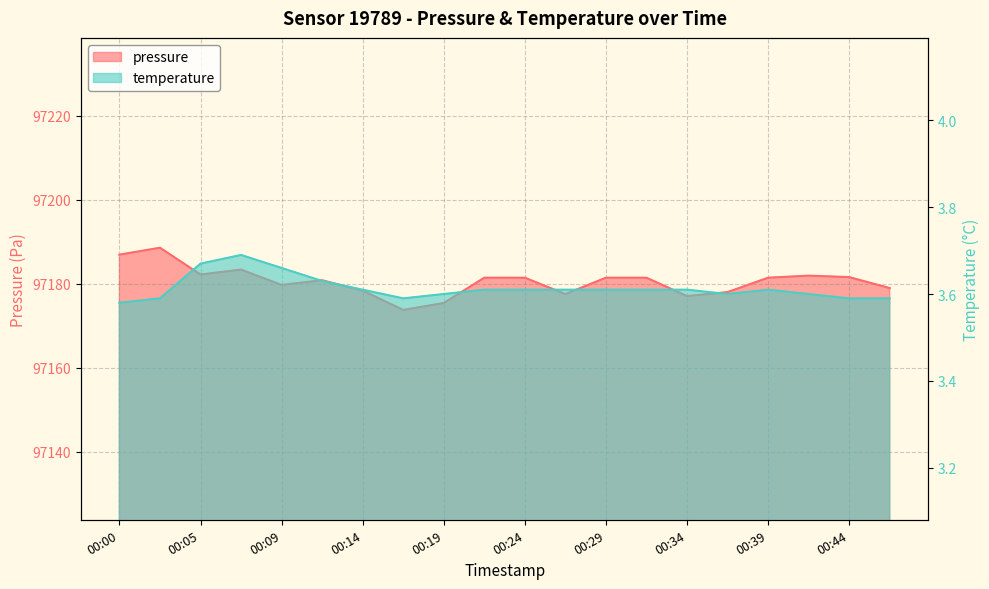

What is the approximate value of pressure at 00:29?

97181.4